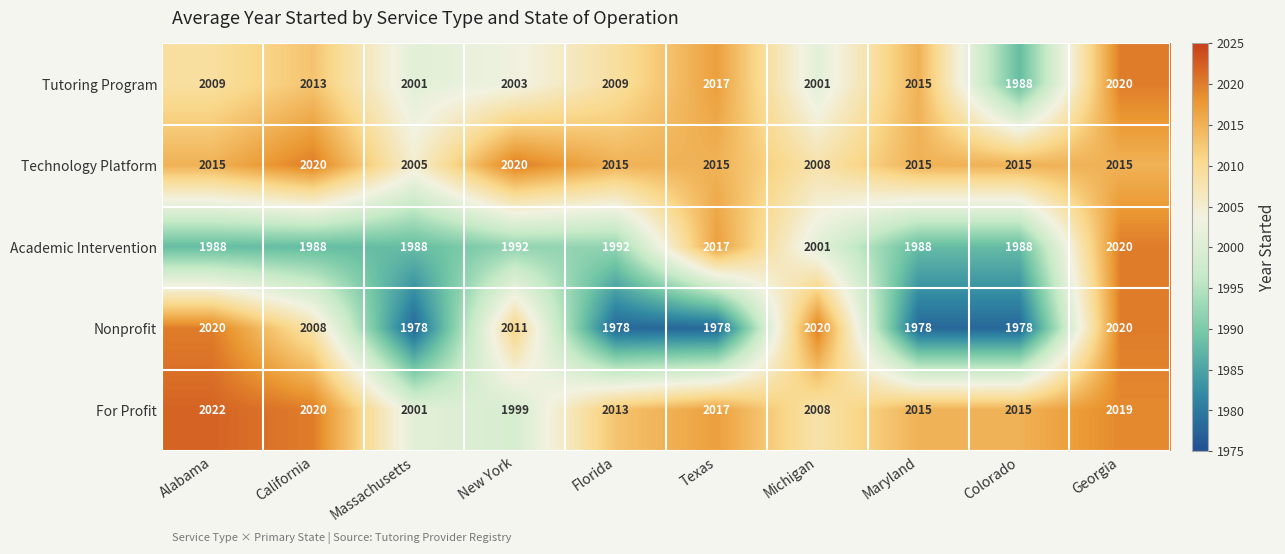

What is the average value of the Technology Platform series?

2014